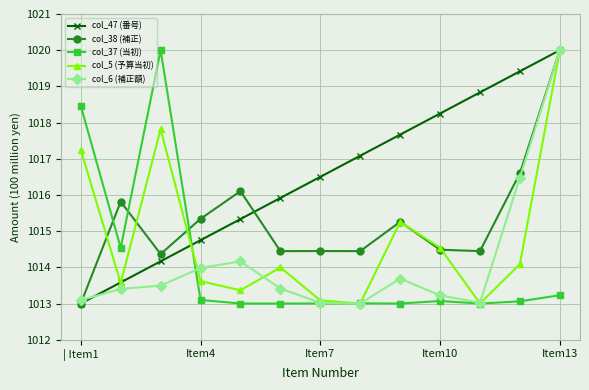

What is the sum of all col_38 (補正) values?

13198.8